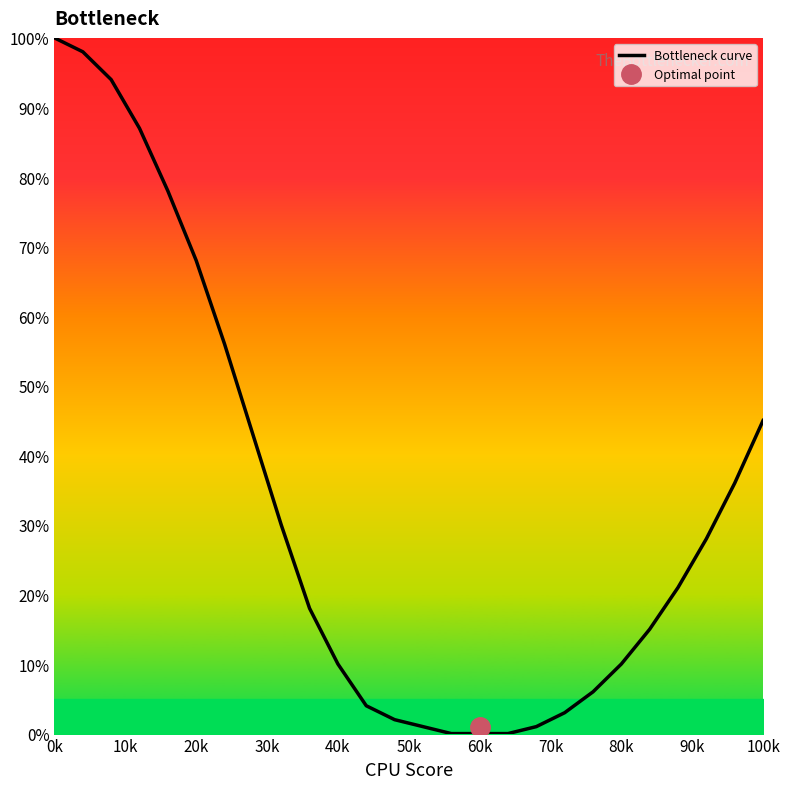

Reading left to right, what are all the values shown in this chart?

100	98	94	87	78	68	56	43	30	18	10	4	2	1	0	0	0	1	3	6	10	15	21	28	36	45